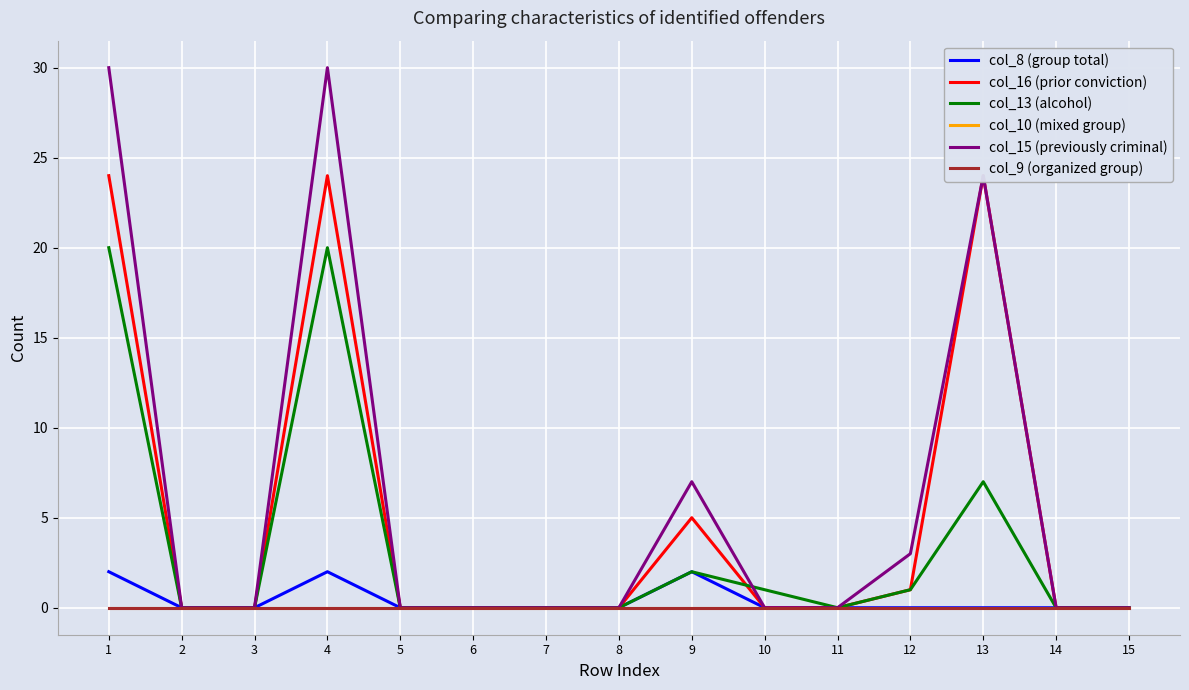

Which series has the widest spread of values?

col_15 (previously criminal)